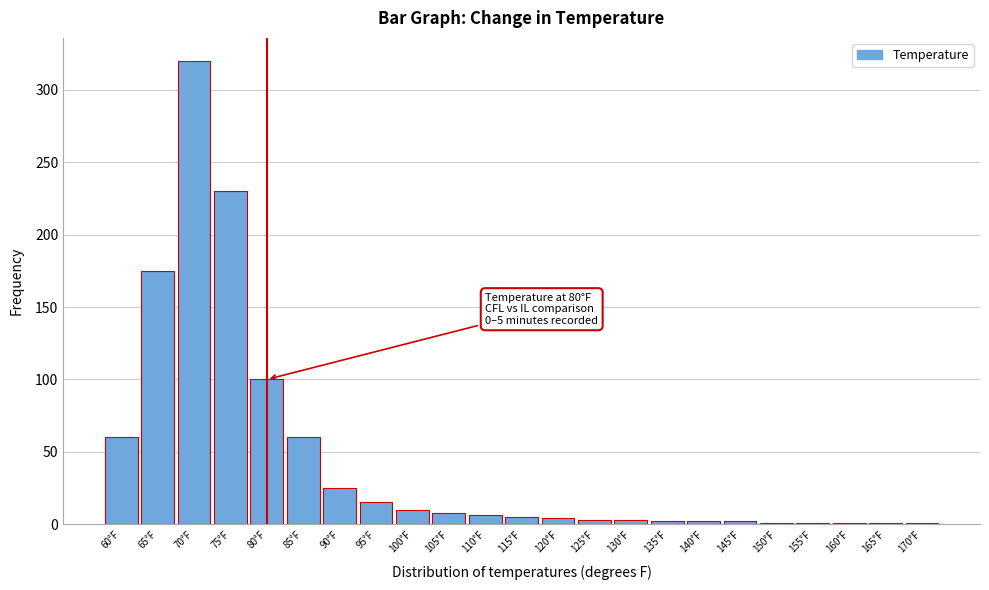

Where is the data nearest to the value 160?

65°F